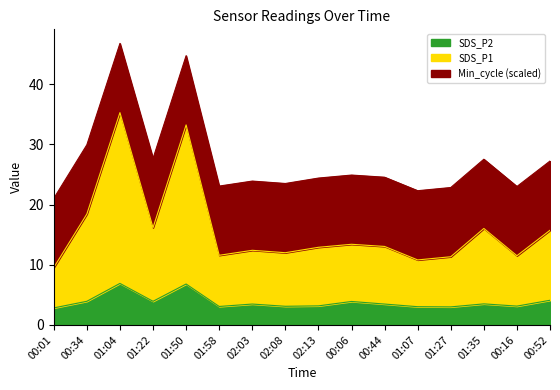

How many lines are shown in the chart?

3